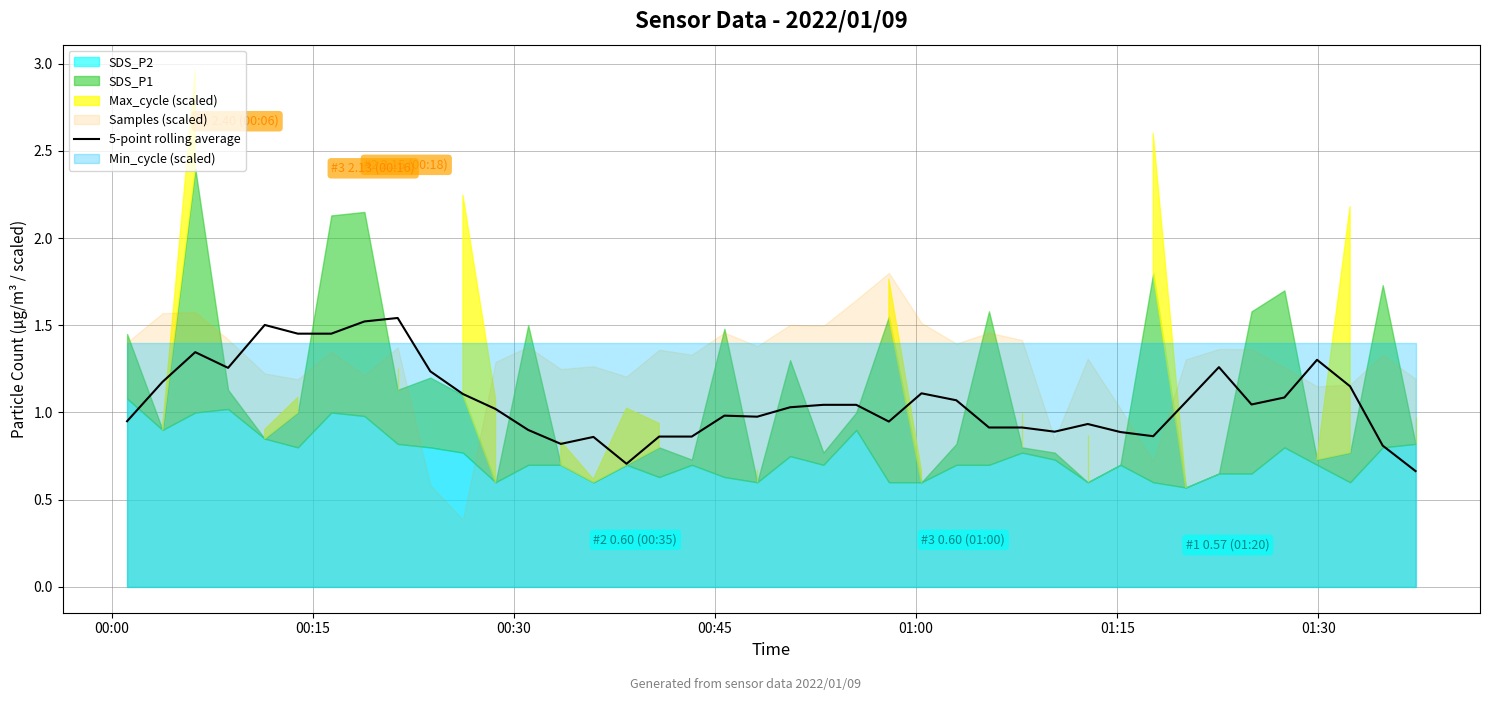

At which label does the data first exceed 1?

00:15